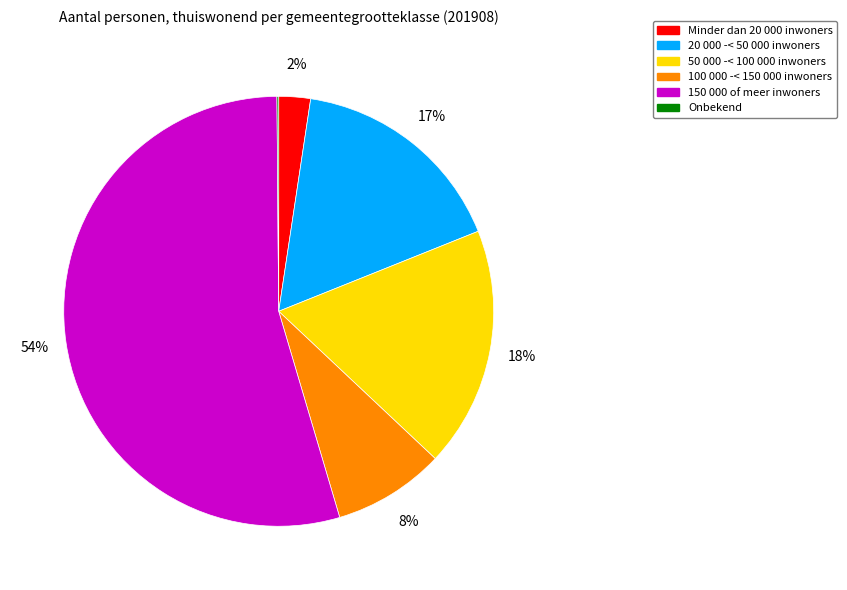

To the nearest percent, what percentage of the pie is 20 000 -< 50 000 inwoners?

17%